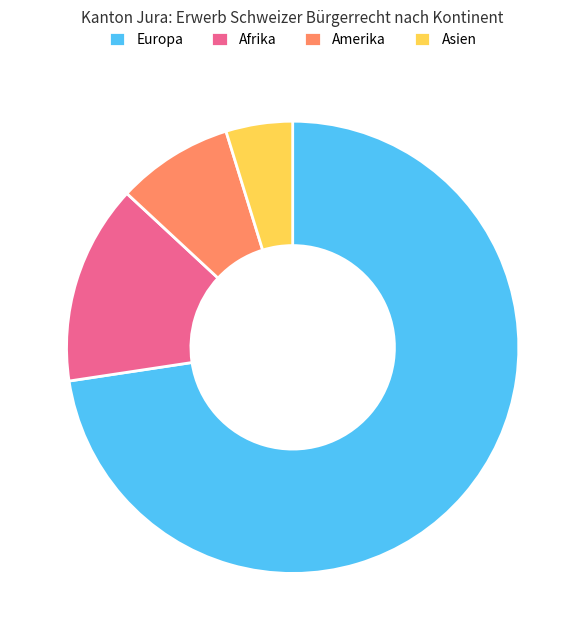

How many slices are in this pie chart?

4